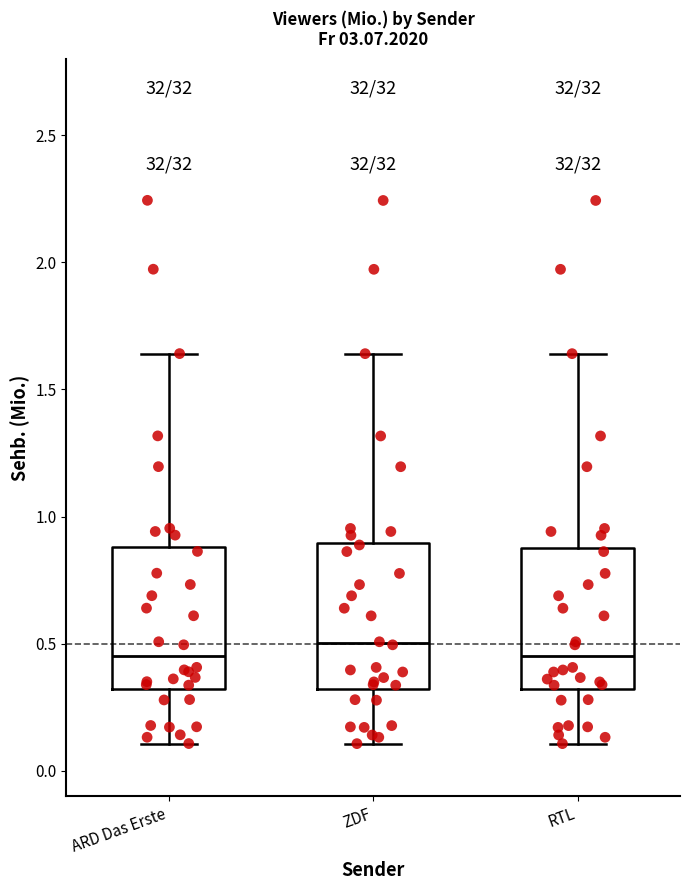

Reading left to right, transcribe this box plot: for each box, give where its median line is, the range the box spans, and where its two whiskers end, as read against the y-axis. The values are not printed on the chart, so give them approximately, as read against the axis.

ARD Das Erste: median 0.45, box 0.30 to 0.90, whiskers 0.10 to 1.65
ZDF: median 0.50, box 0.30 to 0.90, whiskers 0.10 to 1.65
RTL: median 0.45, box 0.30 to 0.90, whiskers 0.10 to 1.65